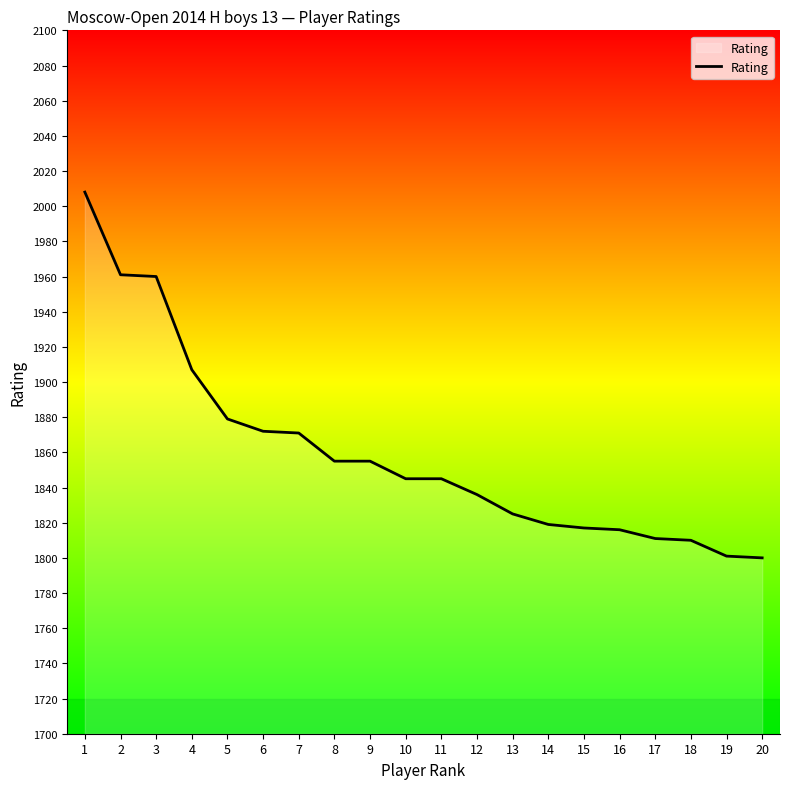

Between 14 and 8, which is larger?

8